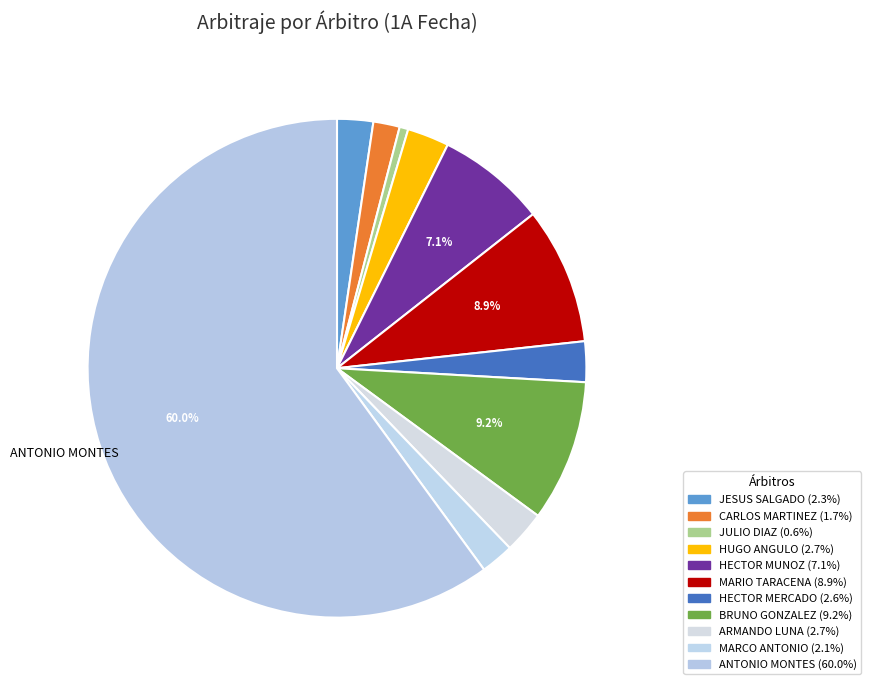

How many slices are in this pie chart?

11